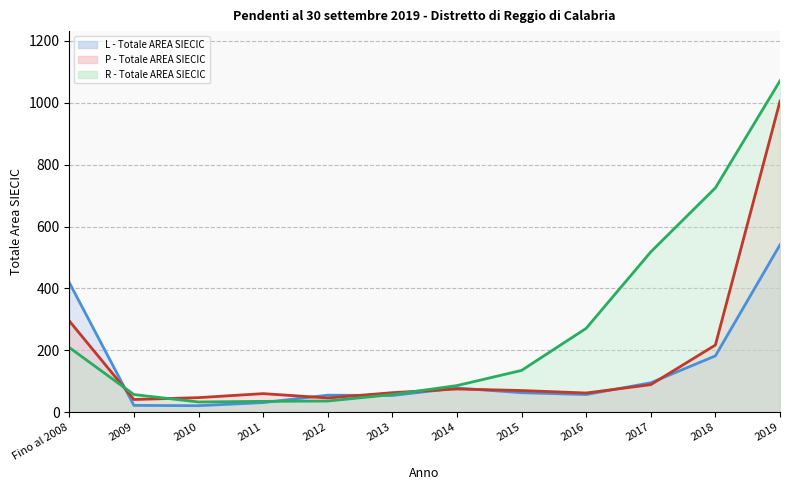

Rank the series by their maximum value, from lowest to highest.

L - Totale AREA SIECIC (line), P - Totale AREA SIECIC (line), R - Totale AREA SIECIC (line)